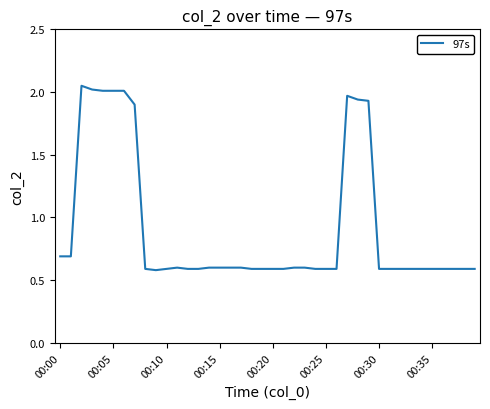

What is the minimum value shown in the chart?

0.6